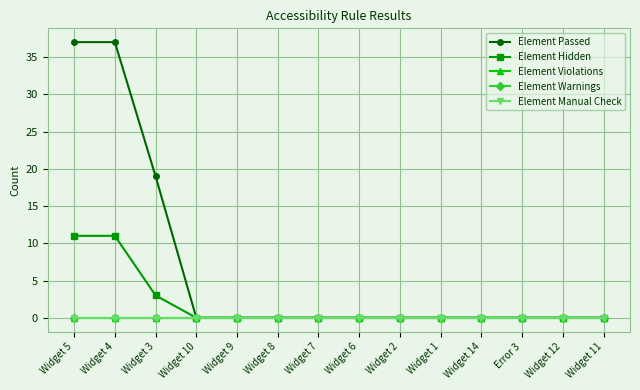

Is this an area chart (filled region under the line)?

No